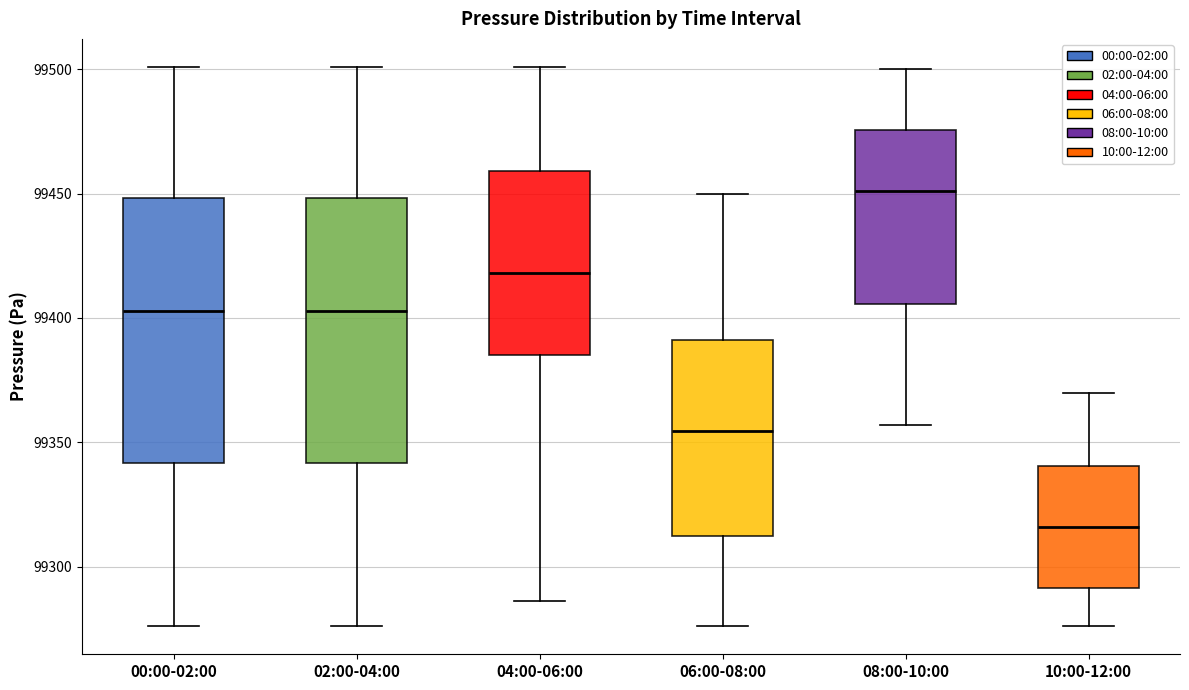

Reading left to right, transcribe this box plot: for each box, give where its median line is, the range the box spans, and where its two whiskers end, as read against the y-axis. The values are not printed on the chart, so give them approximately, as read against the axis.

00:00-02:00: median 99405, box 99340 to 99450, whiskers 99275 to 99500
02:00-04:00: median 99405, box 99340 to 99450, whiskers 99275 to 99500
04:00-06:00: median 99420, box 99385 to 99460, whiskers 99285 to 99500
06:00-08:00: median 99355, box 99310 to 99390, whiskers 99275 to 99450
08:00-10:00: median 99450, box 99405 to 99475, whiskers 99355 to 99500
10:00-12:00: median 99315, box 99290 to 99340, whiskers 99275 to 99370